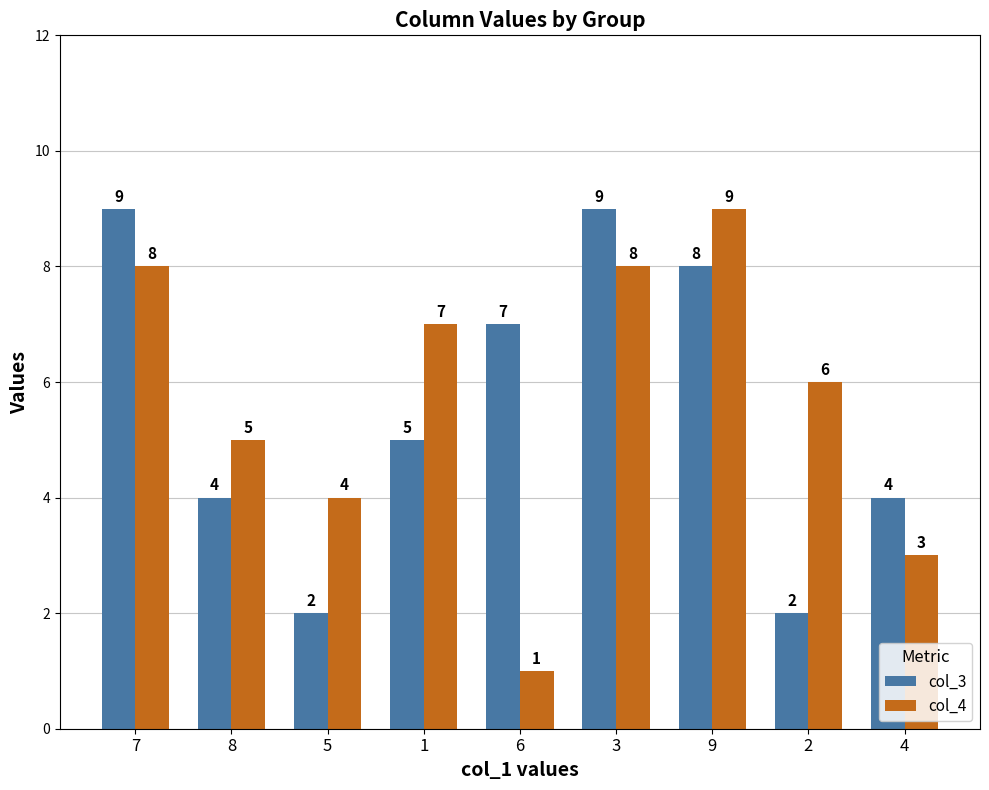

At how many categories does at least one series exceed 3?

9